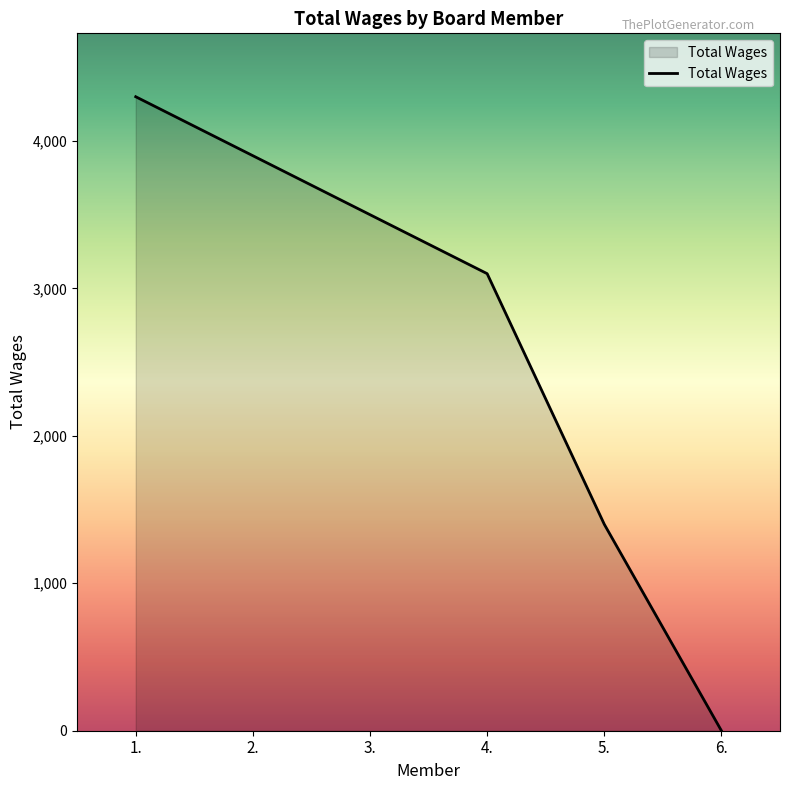

At which category does the chart reach its peak across all series?

1.